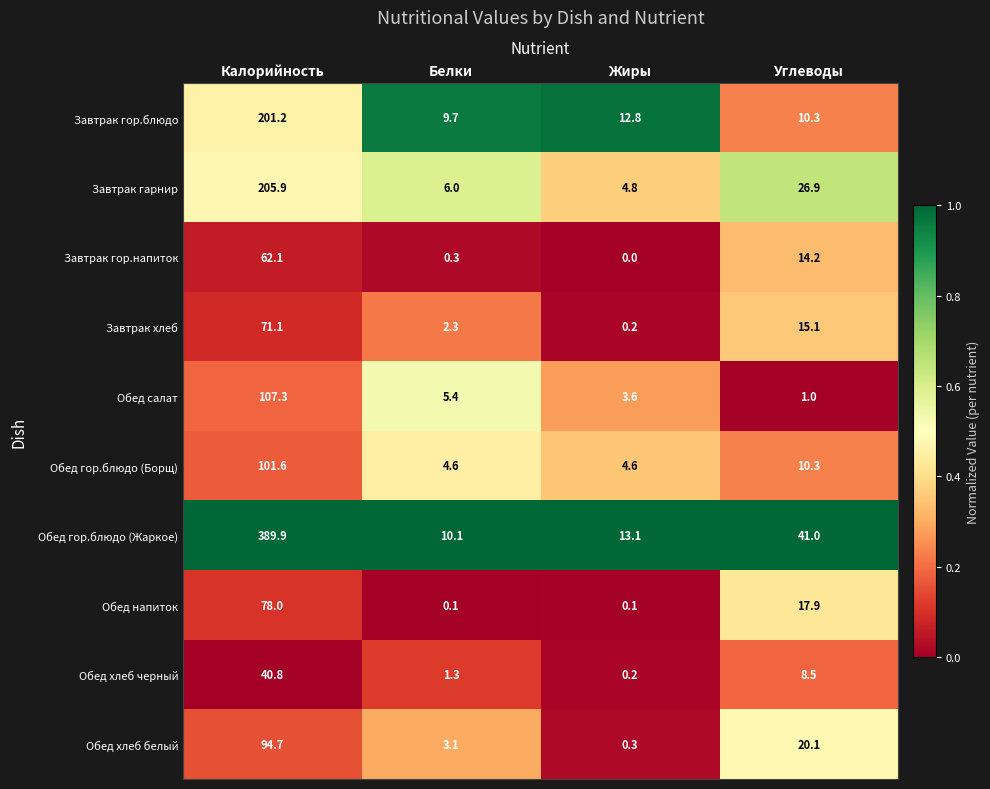

Is the value of Обед напиток at Белки greater than the value of Завтрак гор.напиток at Калорийность?

No